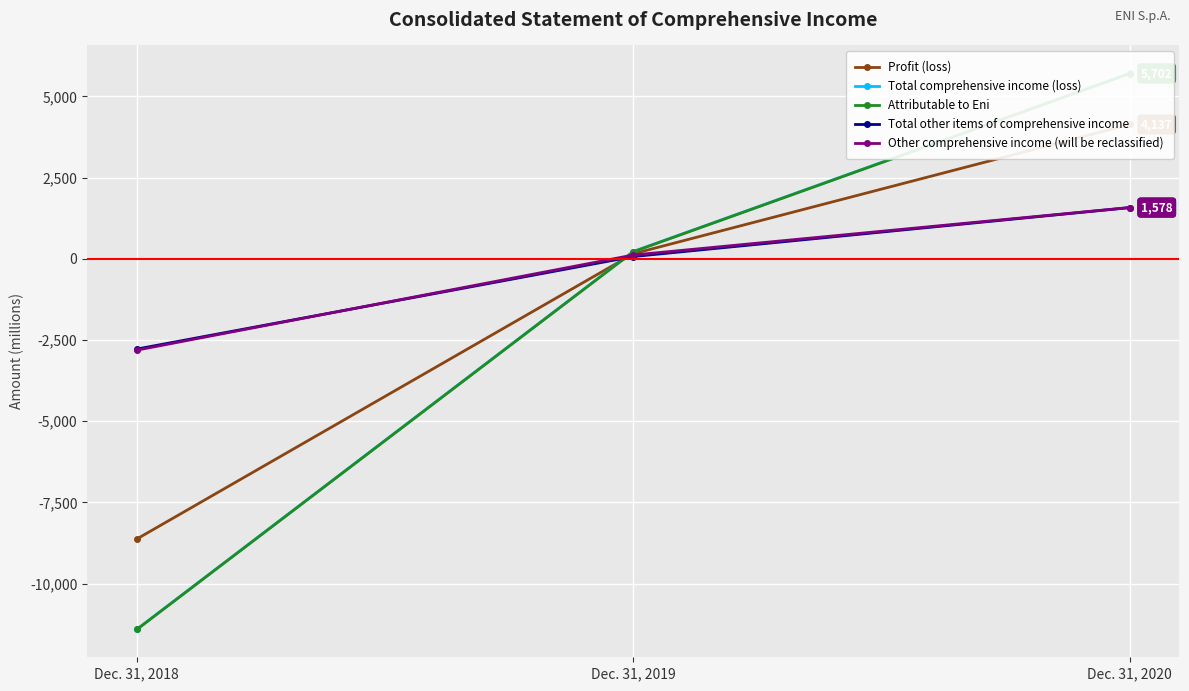

How many distinct data groups are displayed?

5